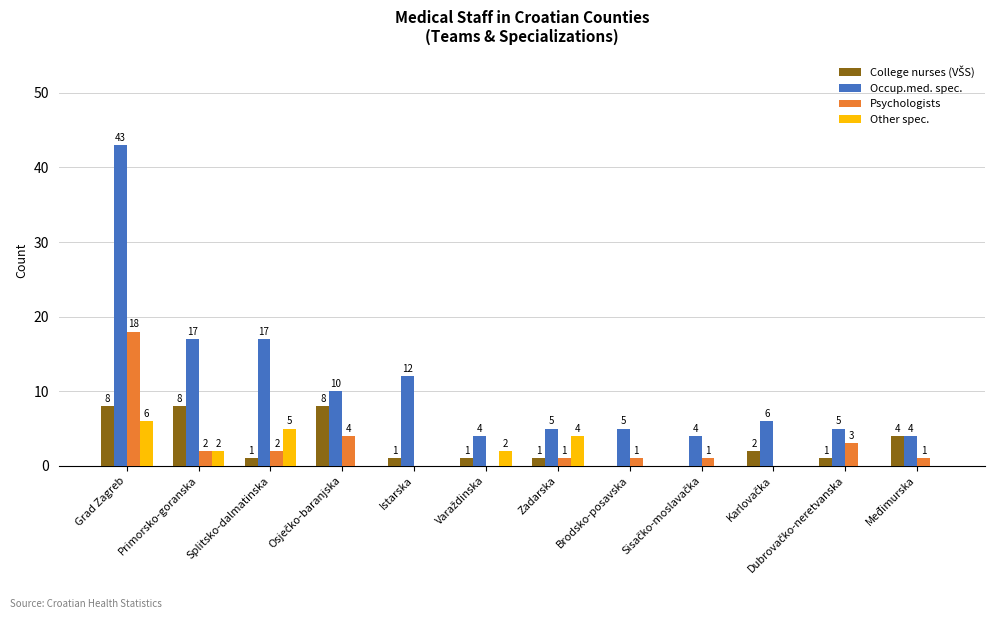

Are the bars grouped side by side (vs. stacked)?

Yes